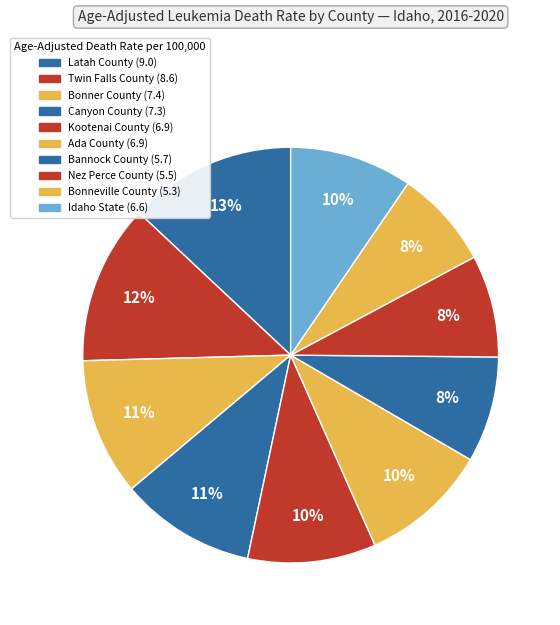

How many slices are in this pie chart?

10